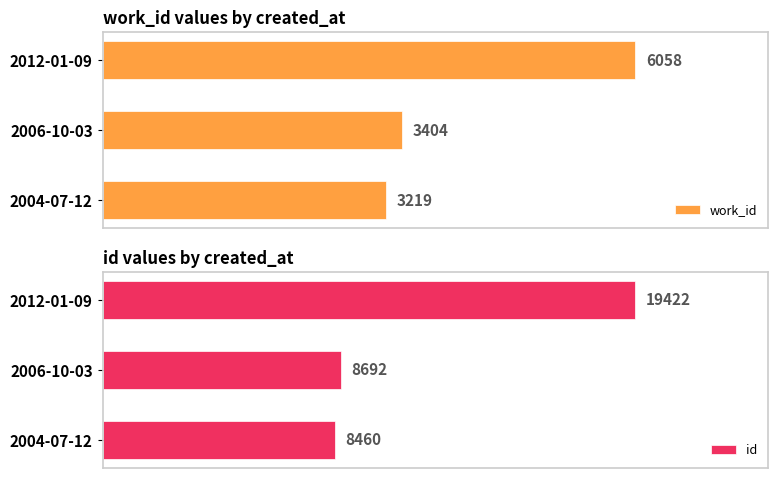

At which label is work_id closest to 4638?

2006-10-03